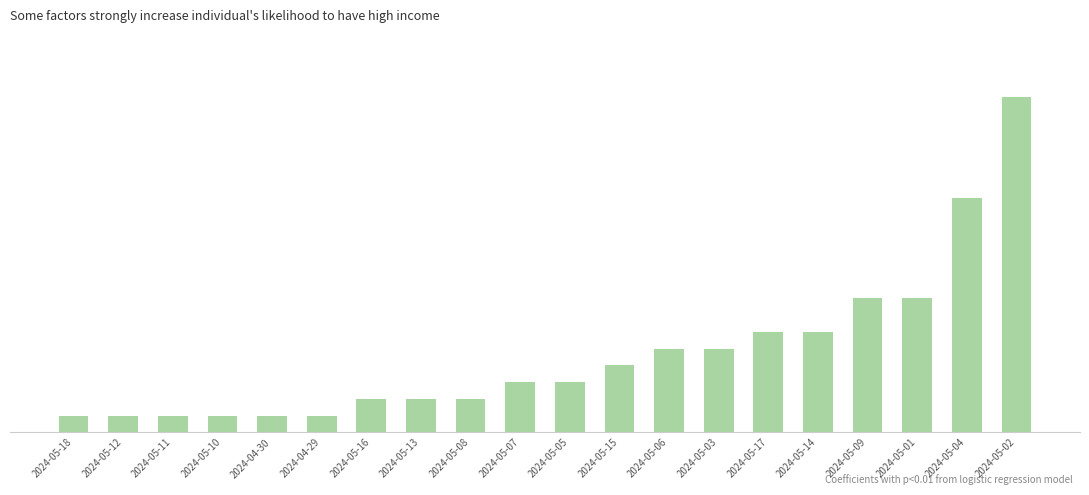

What is the label of the 14th bar from the right?

2024-05-16